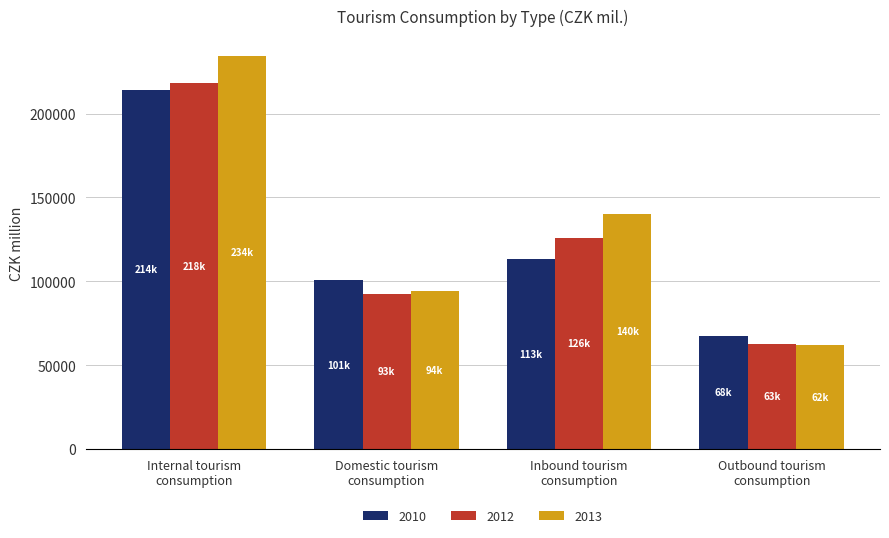

What is the minimum value for 2010?

67623.7